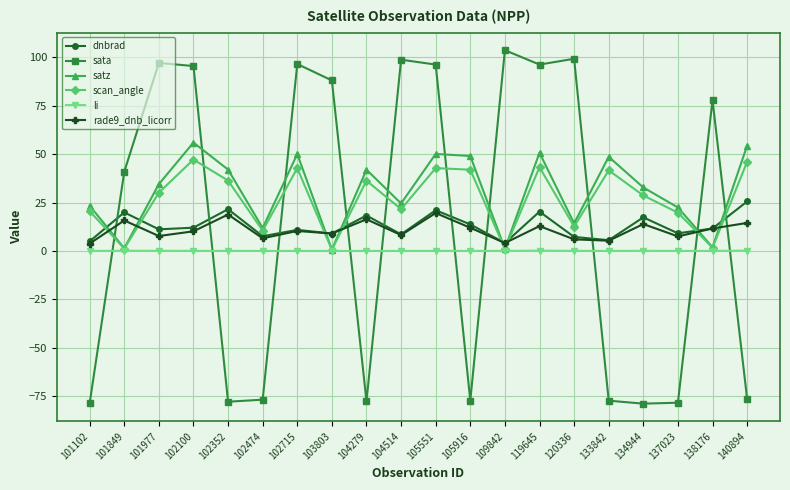

Read the satz value at 133842.

48.6